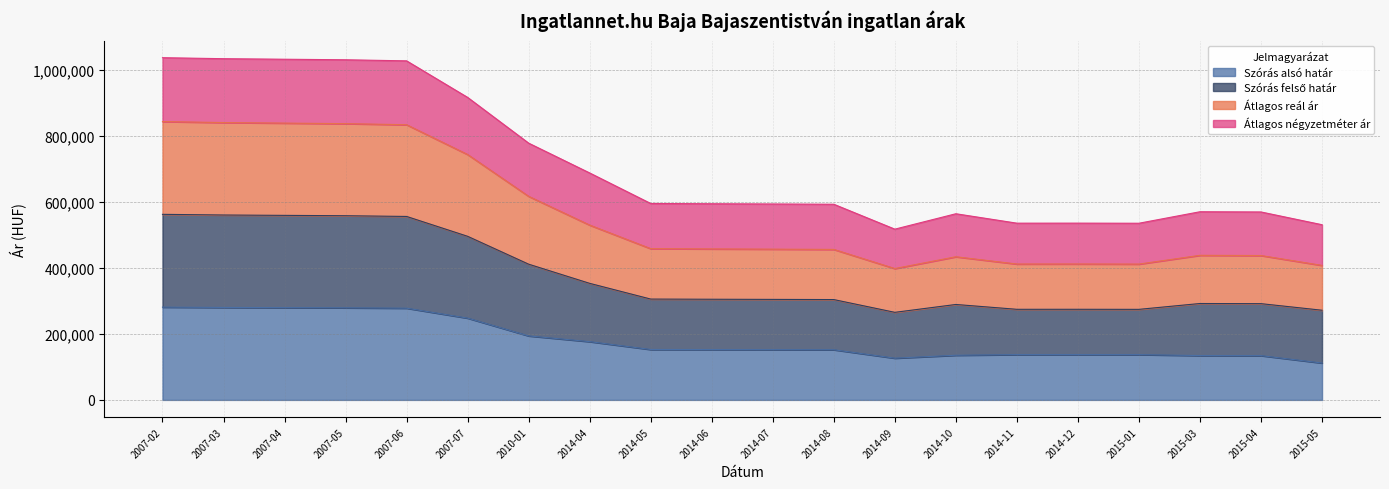

Does the chart display data point markers on the line(s)?

No